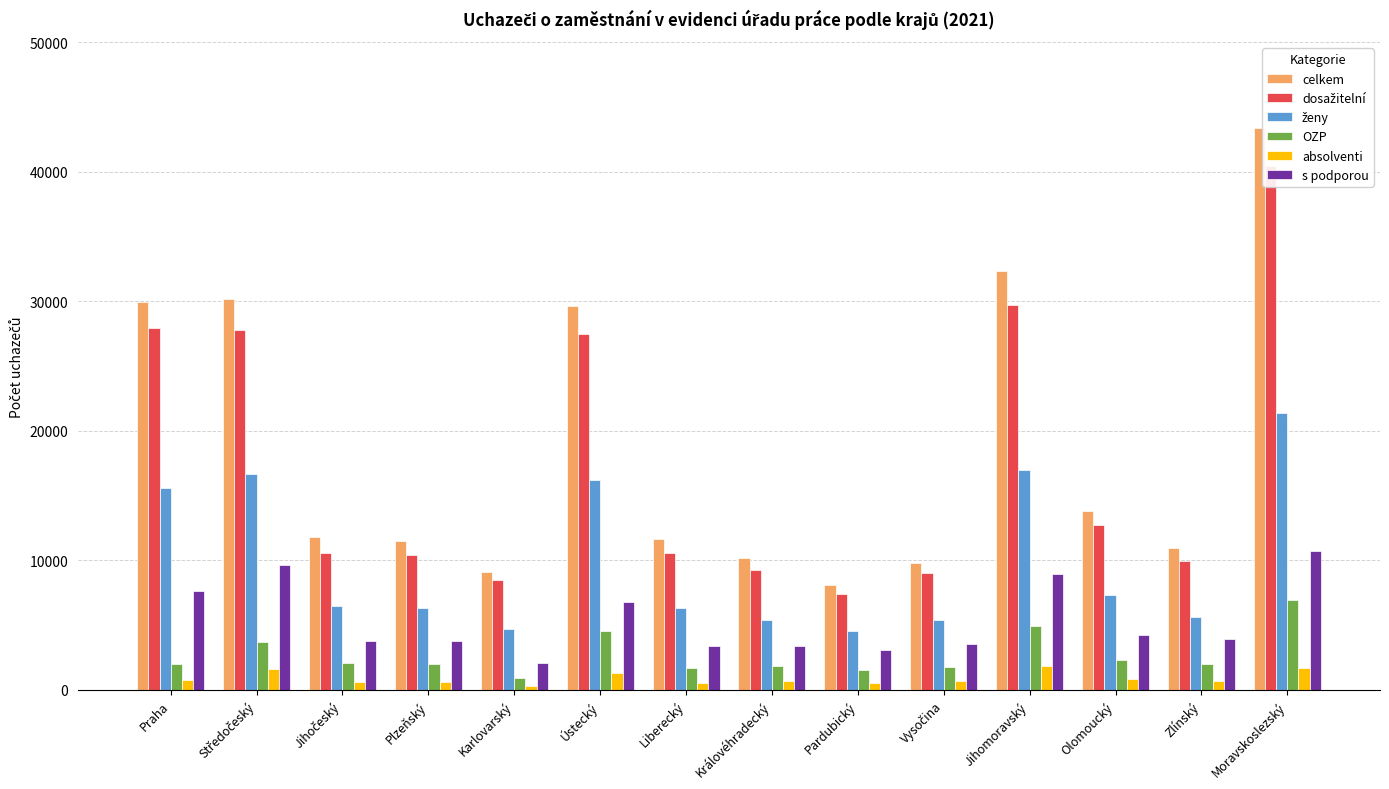

Between Středočeský and Jihomoravský, which is larger?

Jihomoravský